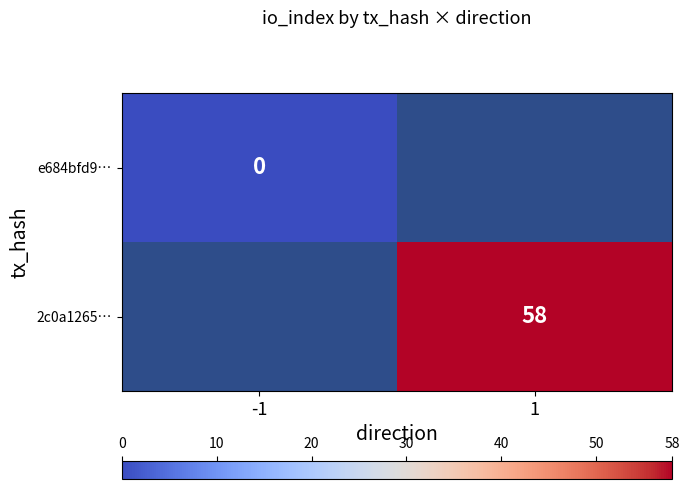

The 2c0a1265… series shows 18 at 1. True or false?

False